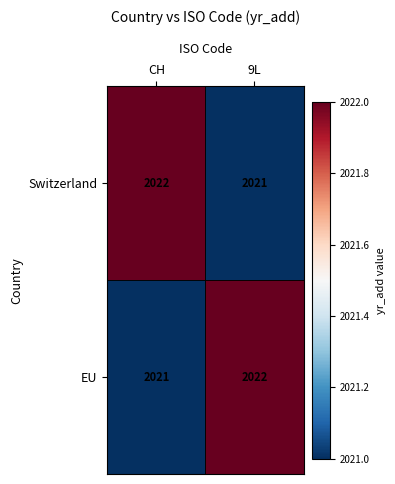

True or false: Switzerland has a value of 2022 at CH.

True